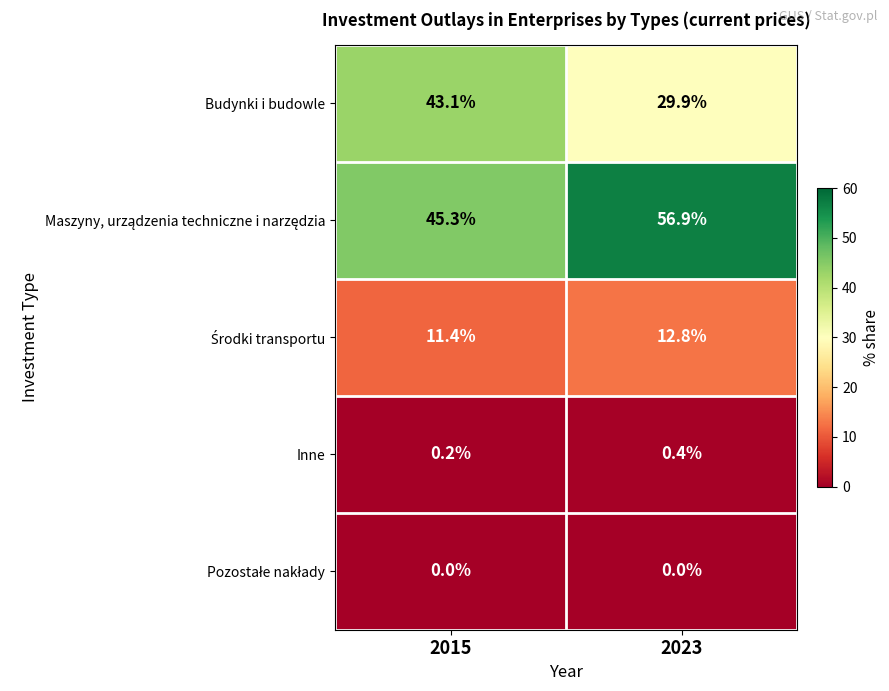

Rank the categories by Inne value from lowest to highest.

2015, 2023